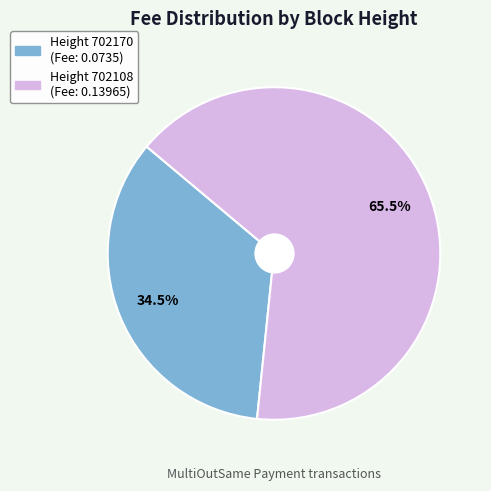

Does any single category account for the majority?

Yes